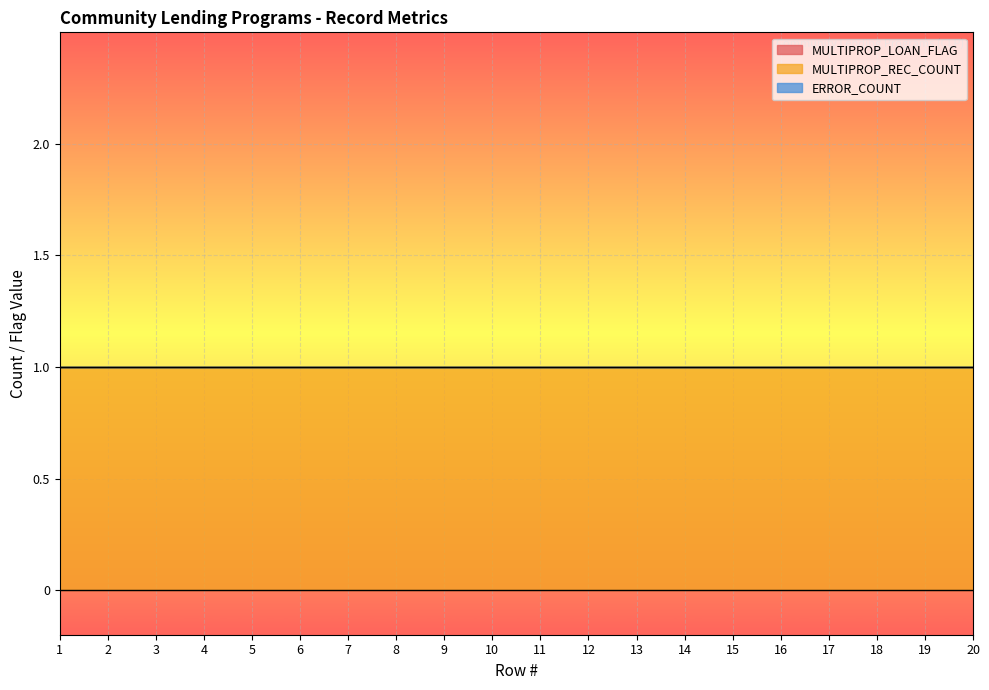

What is the average value of the MULTIPROP_REC_COUNT series?

1